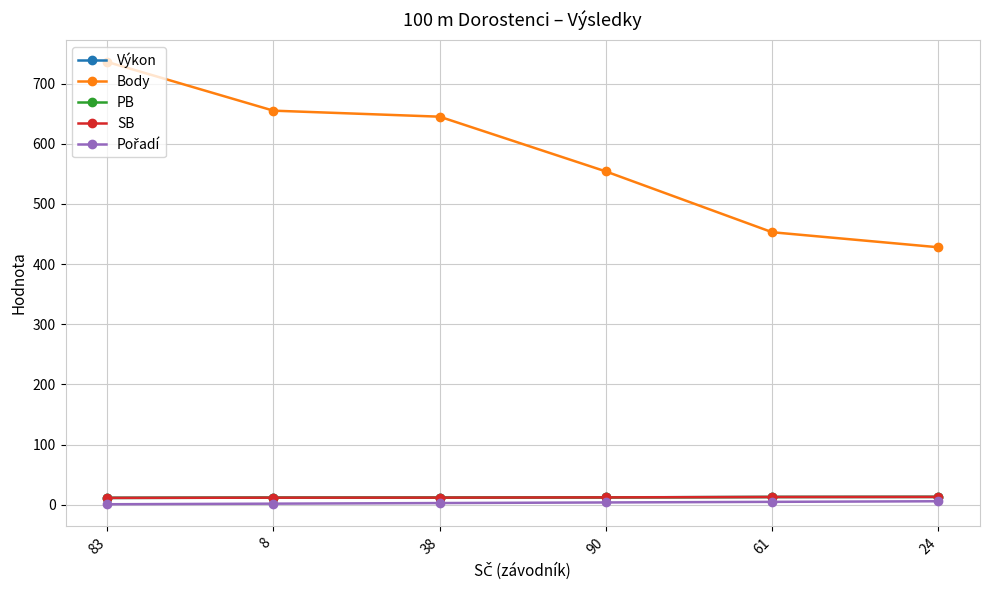

Rank the series at 90 from lowest to highest value.

Pořadí, PB, SB, Výkon, Body